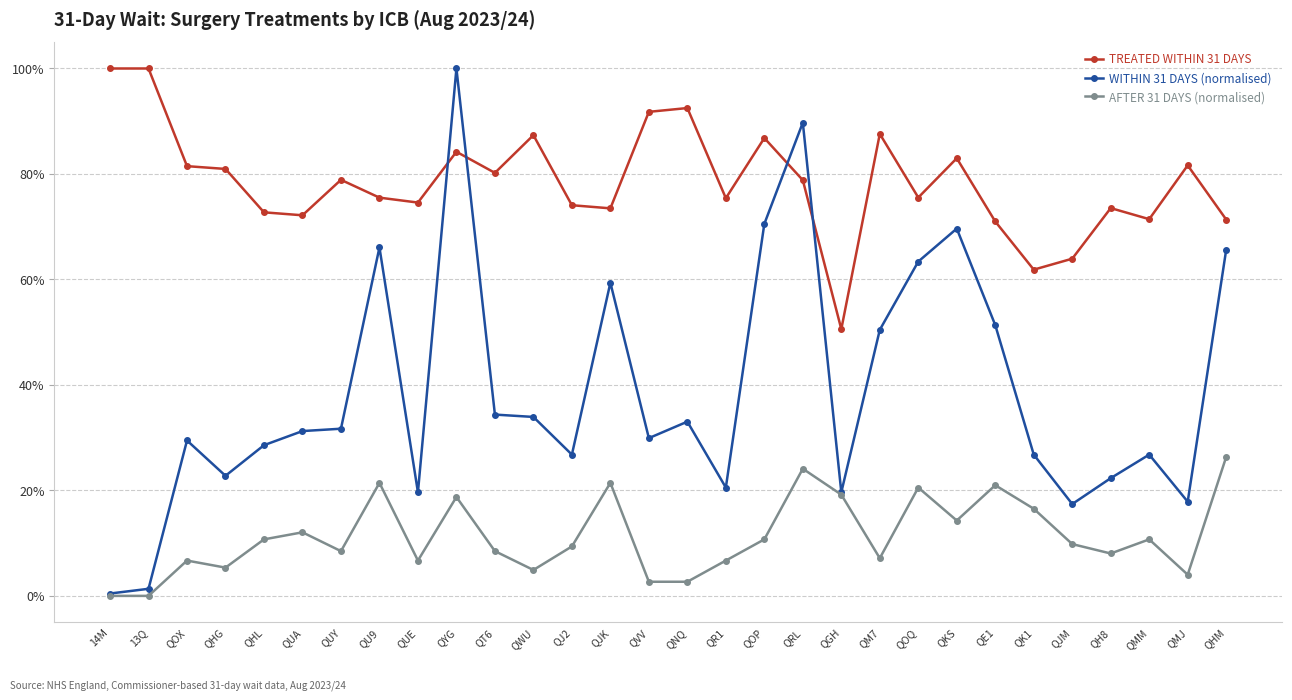

Is it true that WITHIN 31 DAYS (normalised) equals 1.1 at QKS?

False